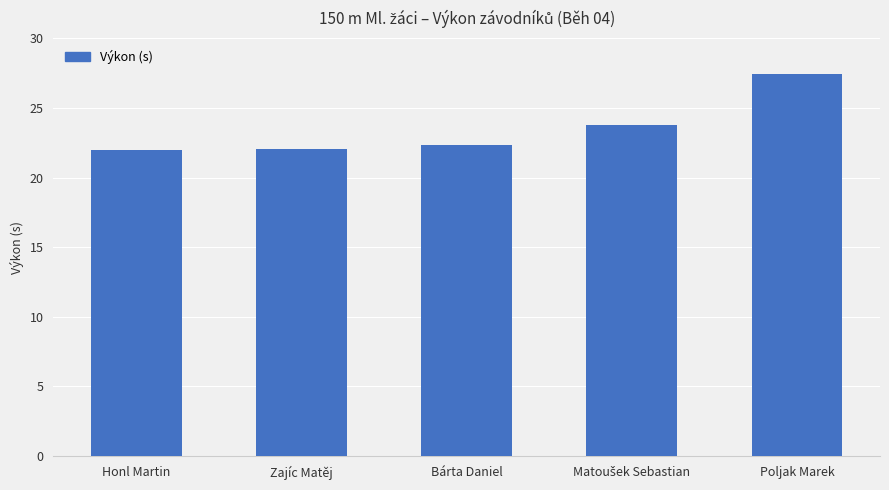

What is the label of the 1st bar from the right?

Poljak Marek